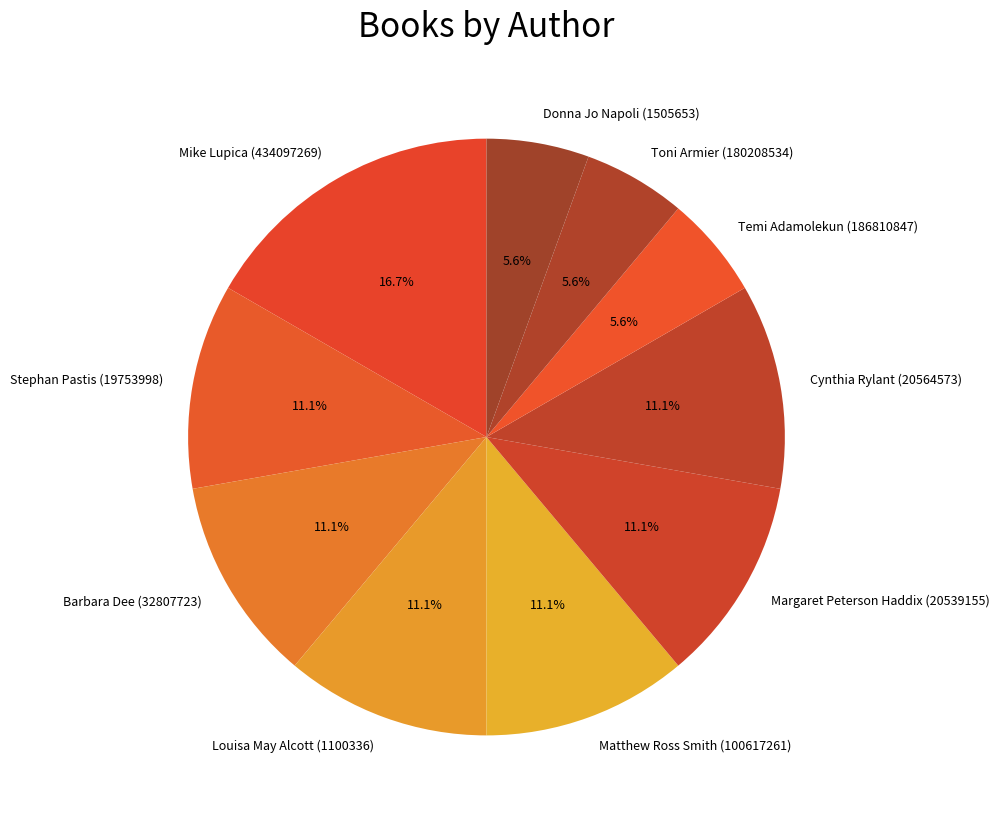

Which has a higher value, Mike Lupica (434097269) or Stephan Pastis (19753998)?

Mike Lupica (434097269)